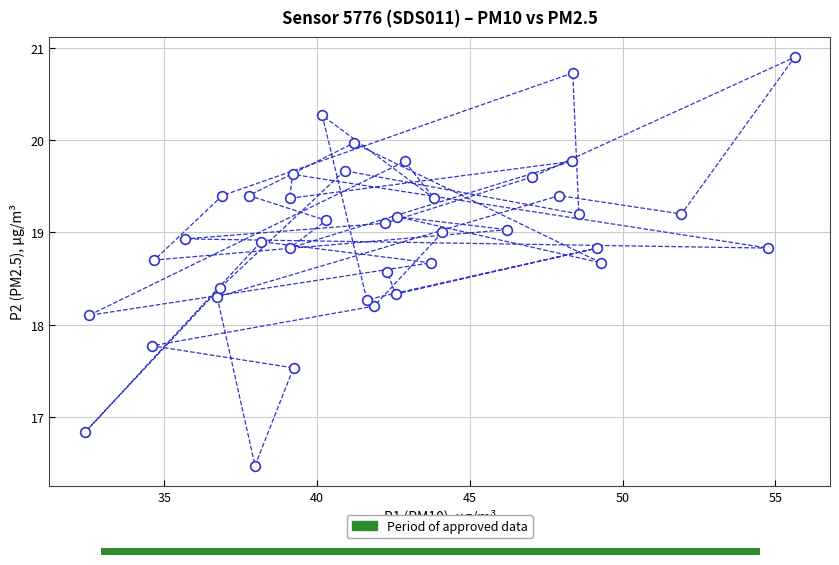

What is the range of Y values (max minus min)?

4.4